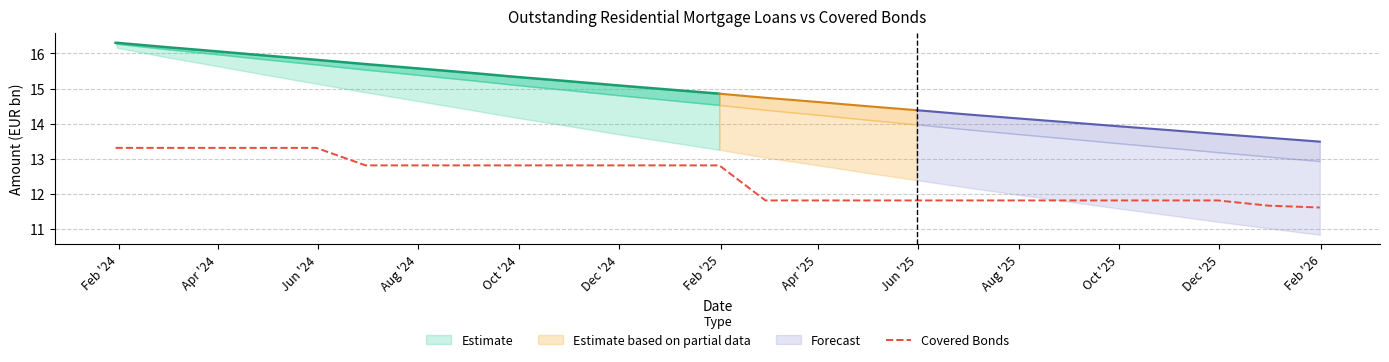

How many lines are shown in the chart?

1